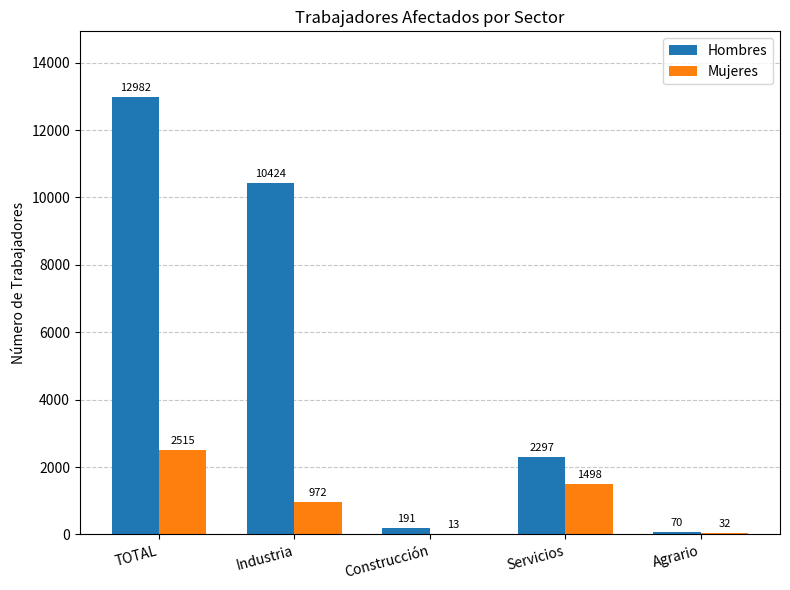

Does the chart contain stacked bars?

No